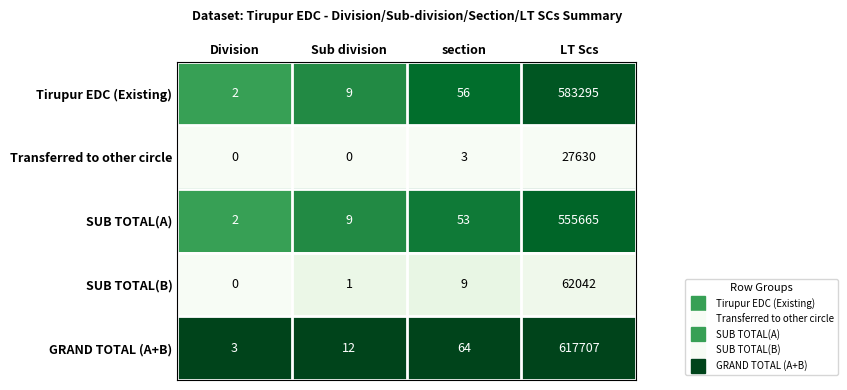

What is the difference between the maximum and minimum values in the SUB TOTAL(A) series?

555663